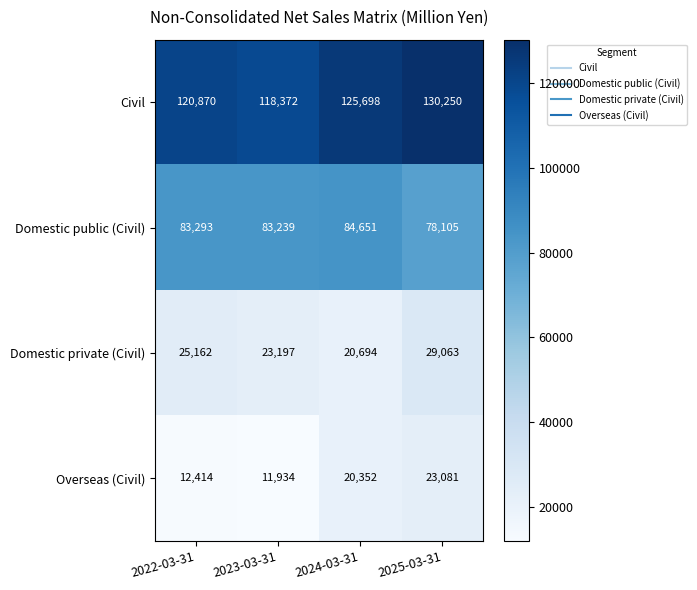

Which label corresponds to the largest value in the chart?

2025-03-31